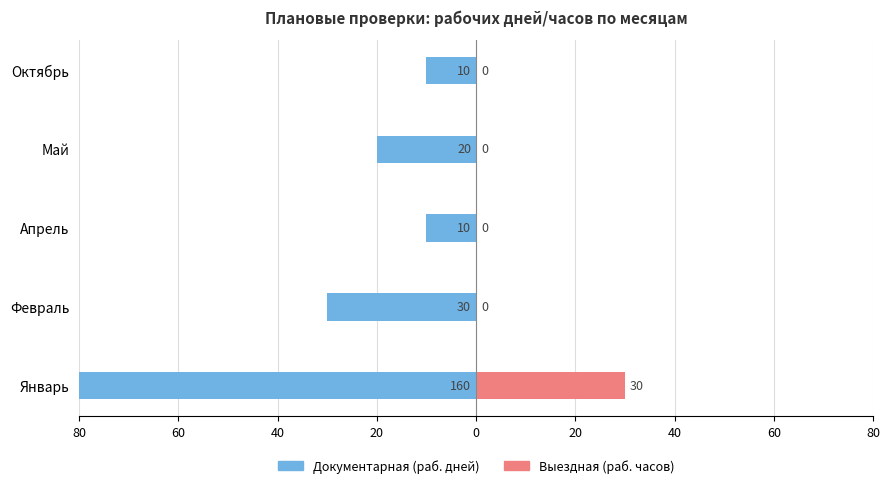

Count the number of categories in the chart.

5